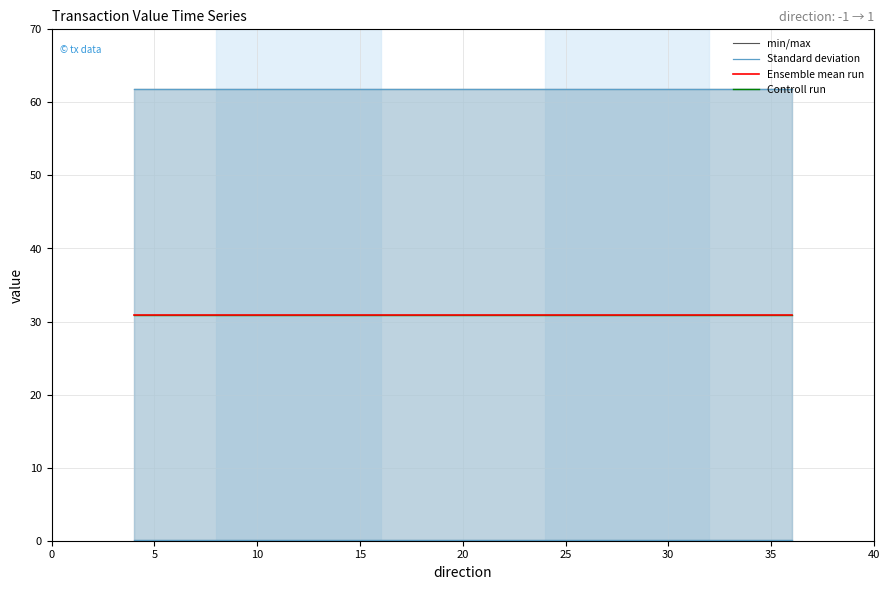

What is the maximum value shown in the chart?

61.8